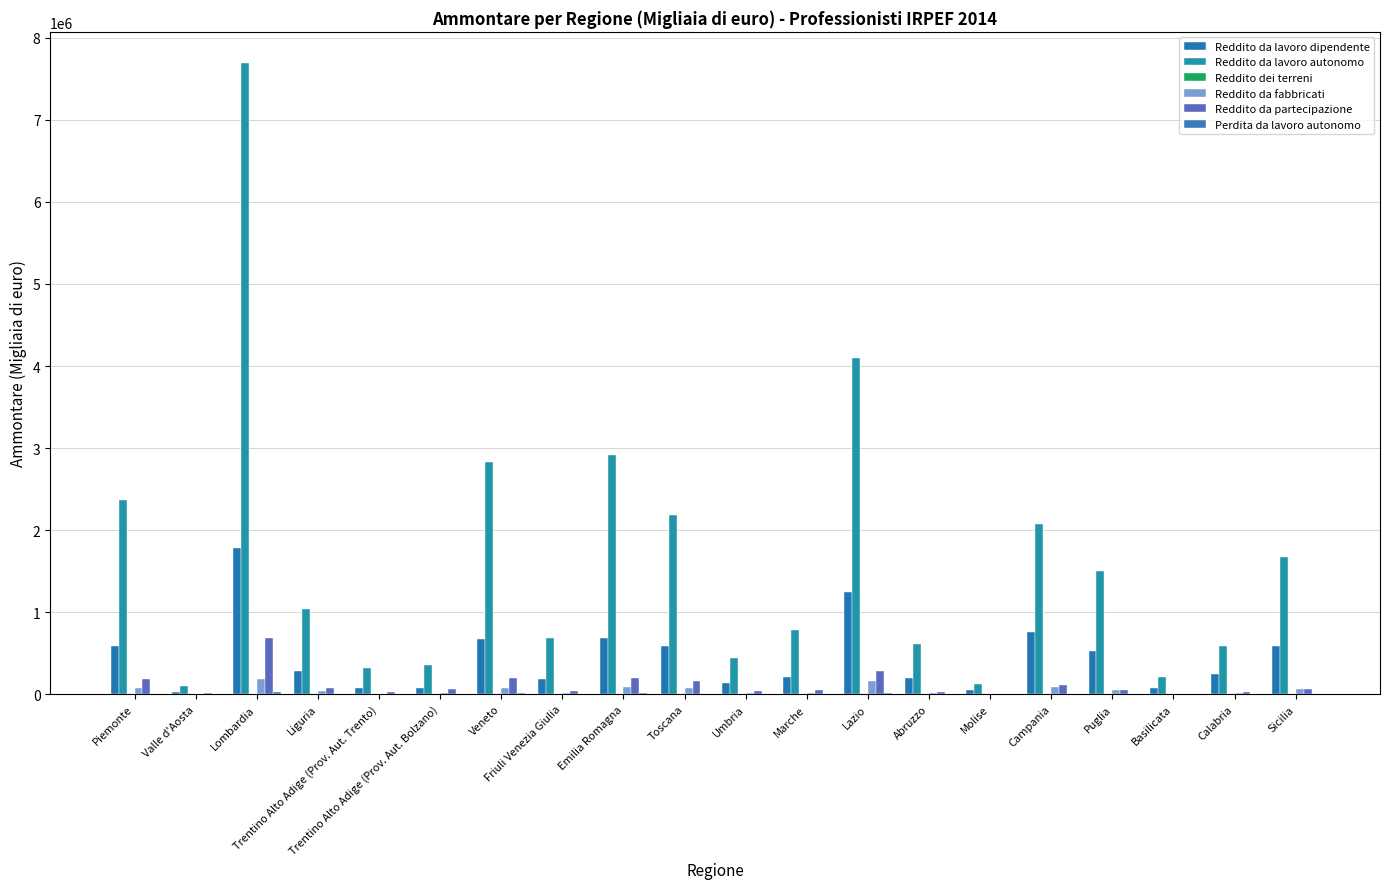

What is the greatest value displayed?

7688019